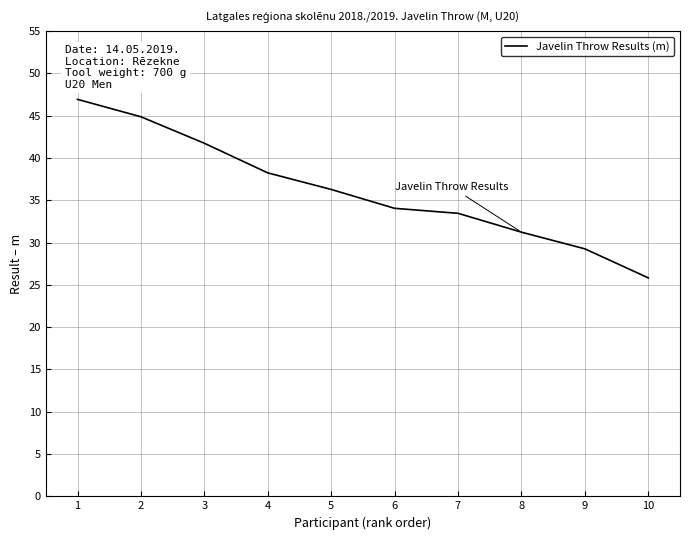

Between 10 and 8, which is larger?

8